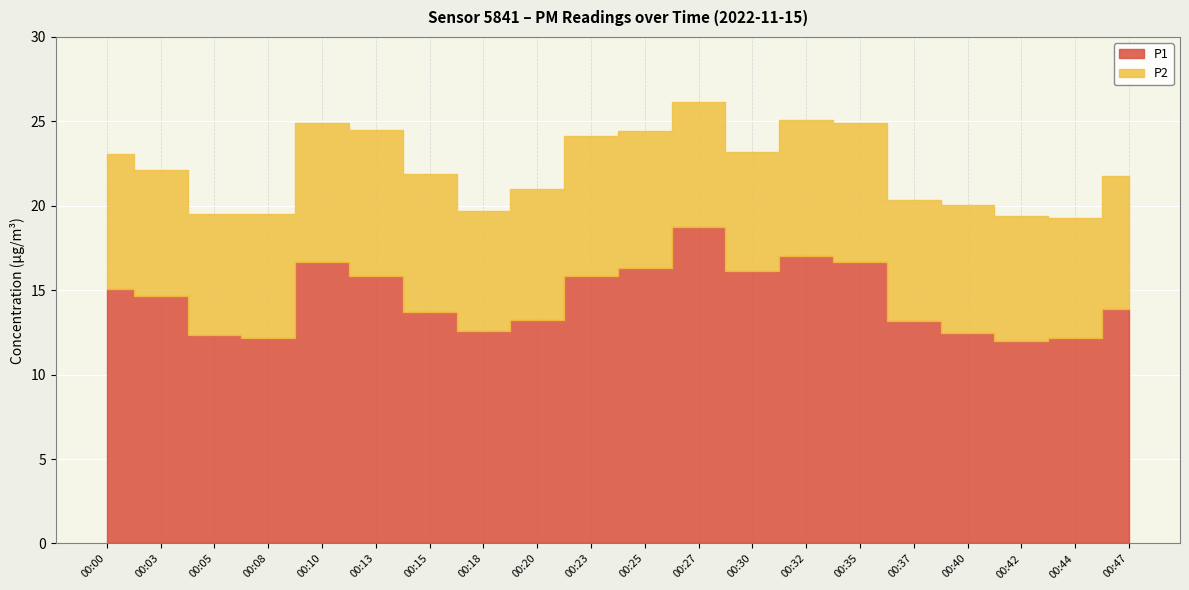

Reading left to right, extract all data points from this chart.

P1: 15.1	14.6	12.3	12.2	16.7	15.9	13.7	12.6	13.2	15.8	16.3	18.8	16.1	17.0	16.7	13.2	12.5	12.0	12.2	13.9
P2: 8.0	7.5	7.2	7.3	8.2	8.6	8.2	7.1	7.8	8.3	8.1	7.4	7.0	8.1	8.2	7.2	7.6	7.4	7.1	7.9